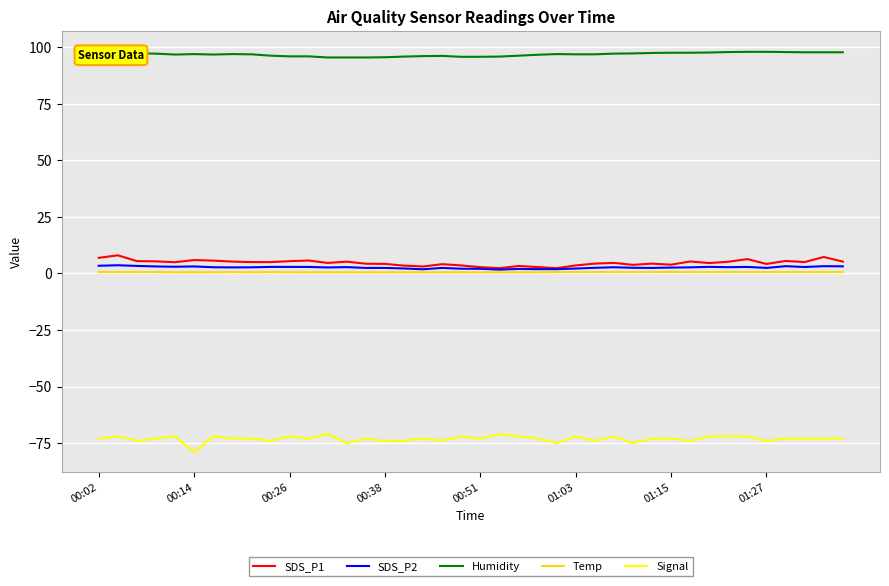

How many data points in Signal are above -73?

13